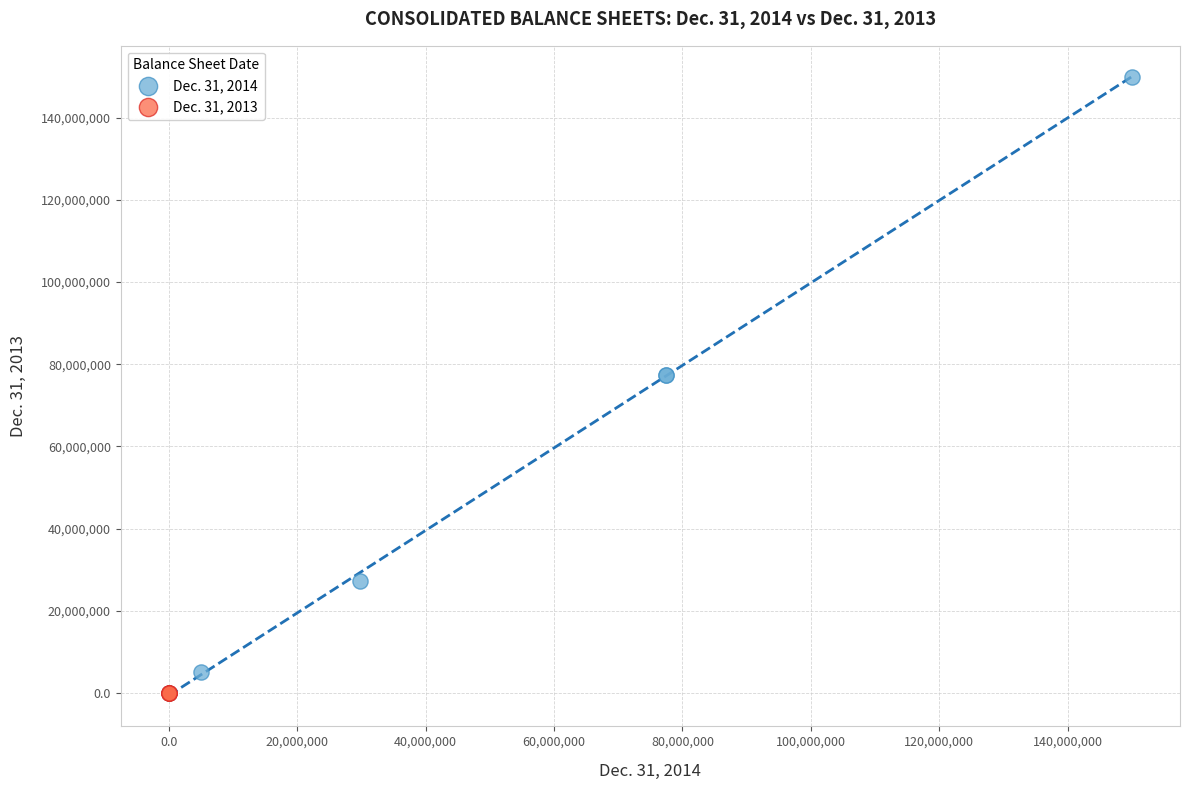

What are all the series names shown in the legend?

Dec. 31, 2014, Dec. 31, 2013